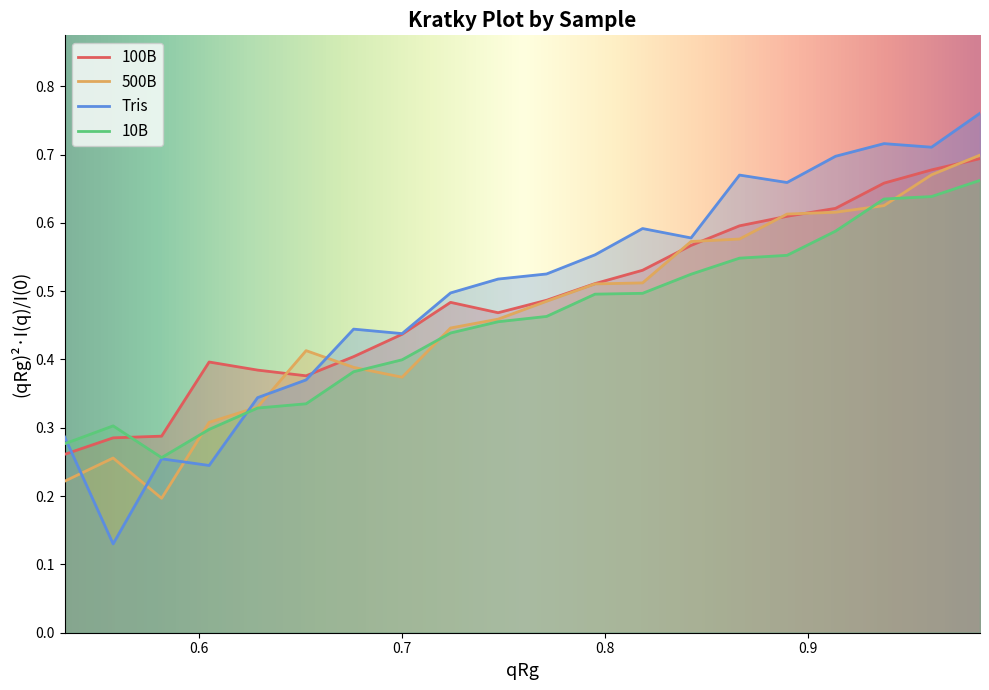

What are all the series names shown in the legend?

100B, 500B, Tris, 10B